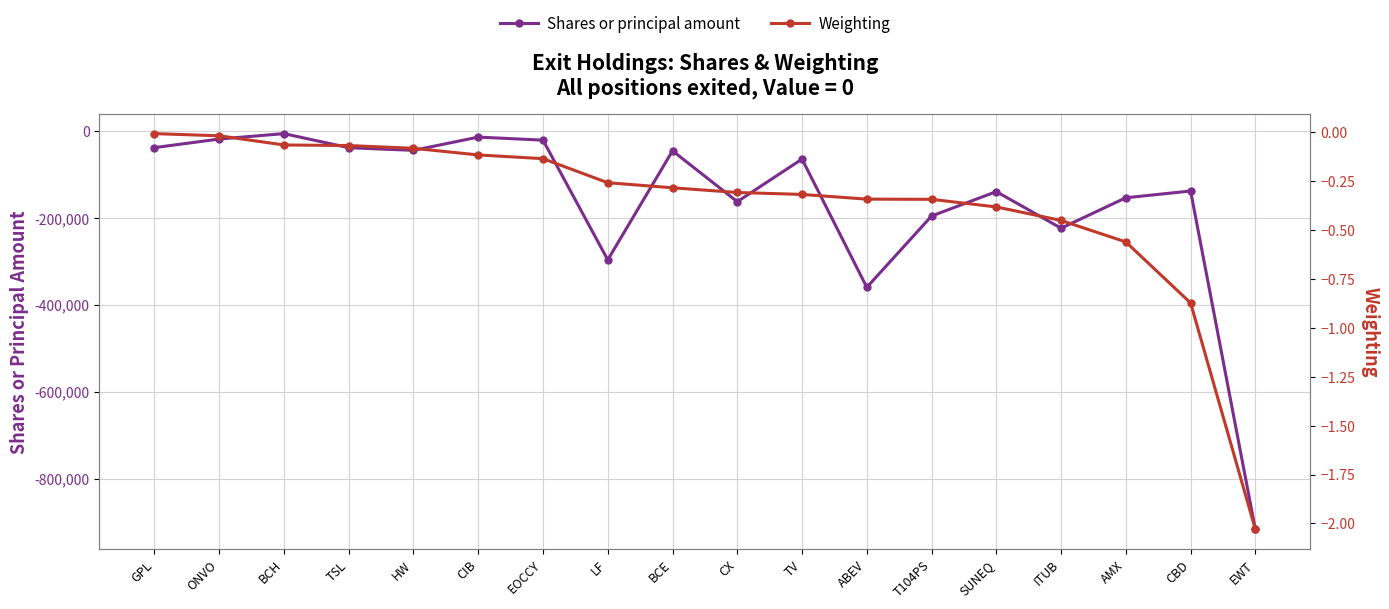

True or false: Shares or principal amount and Weighting cross at least once.

False